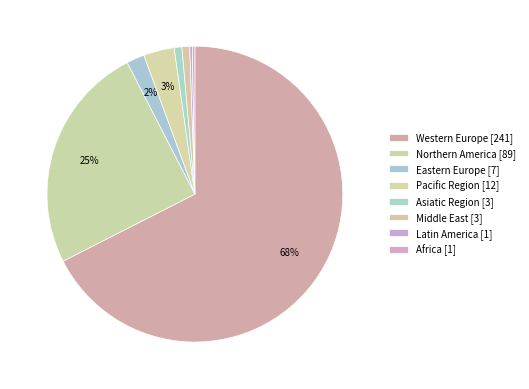

Rank the categories by value from lowest to highest.

Latin America, Africa, Asiatic Region, Middle East, Eastern Europe, Pacific Region, Northern America, Western Europe